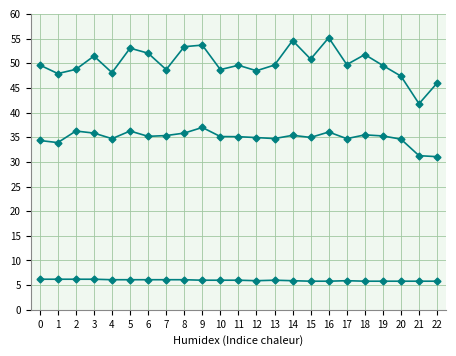

How many categories are shown in the chart?

23